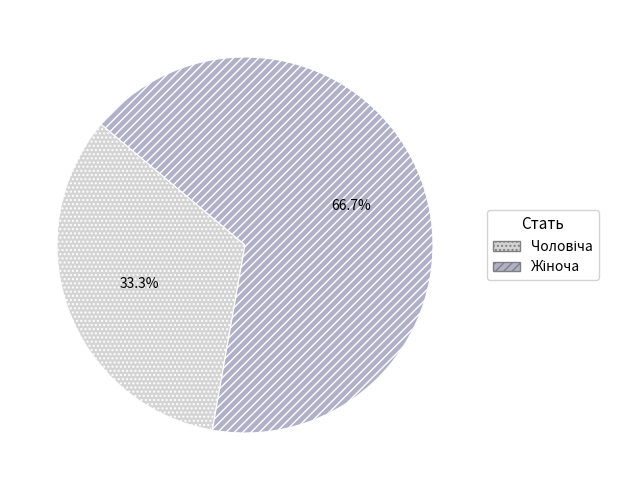

Is there a majority slice in this chart?

Yes